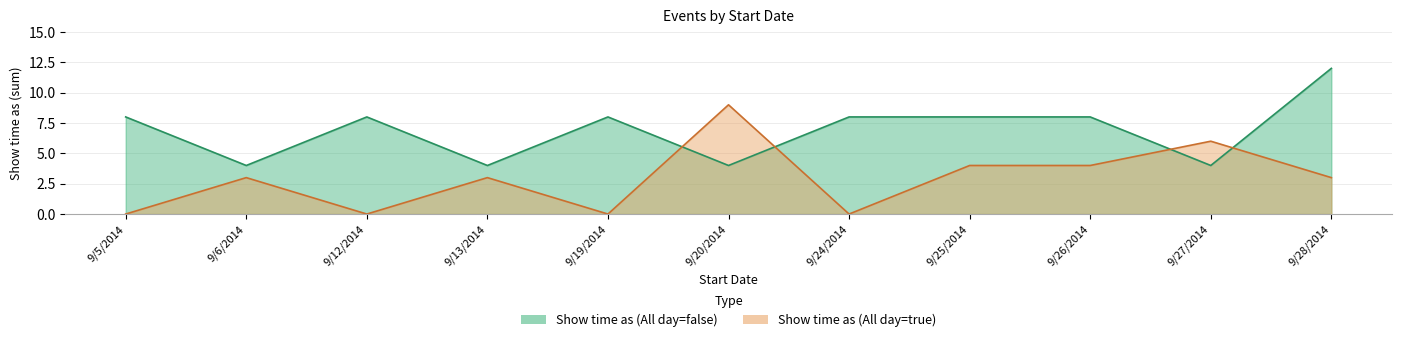

Rank the series by their average value, from highest to lowest.

Show time as (All day=false), Show time as (All day=true)